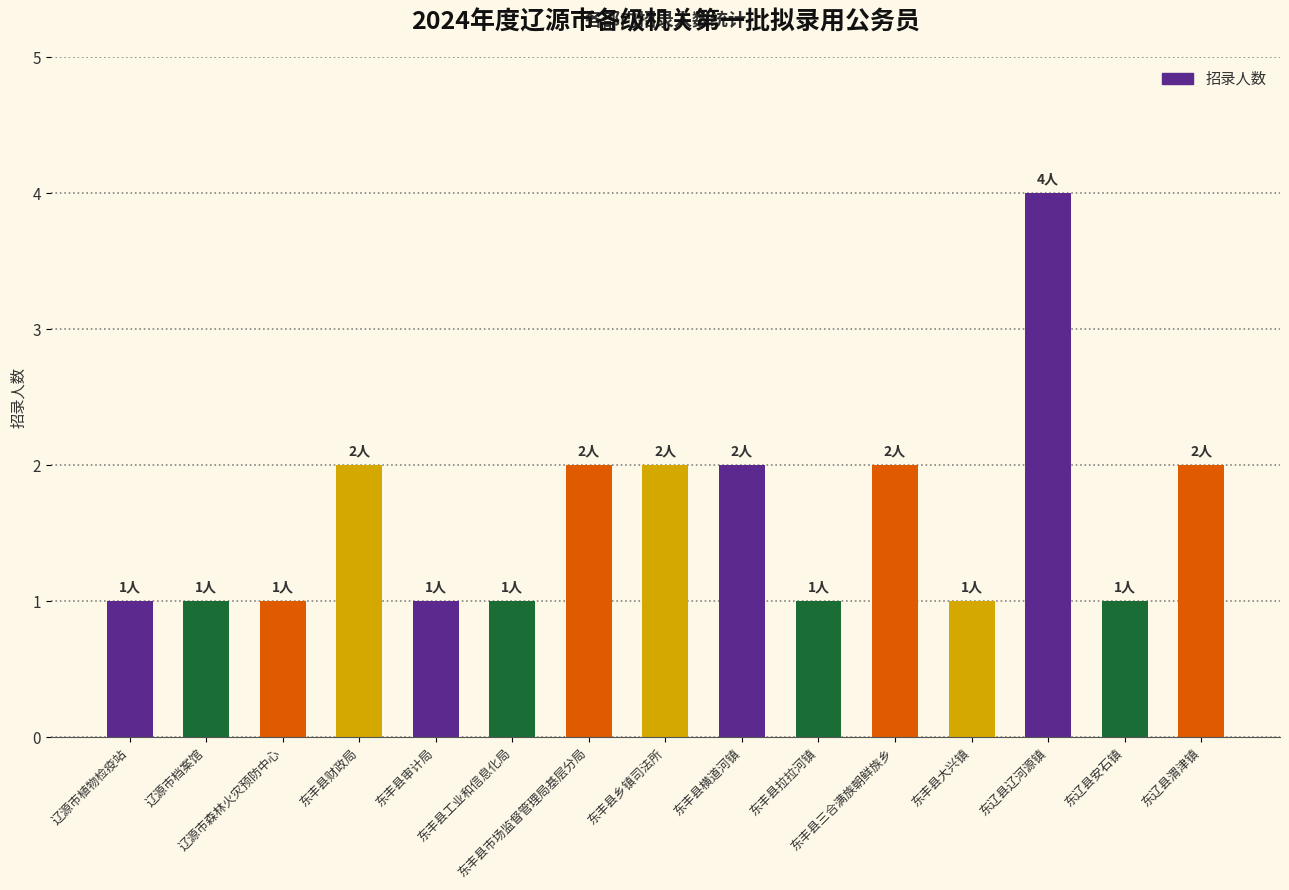

What is the value of the 11th bar from the left?

2